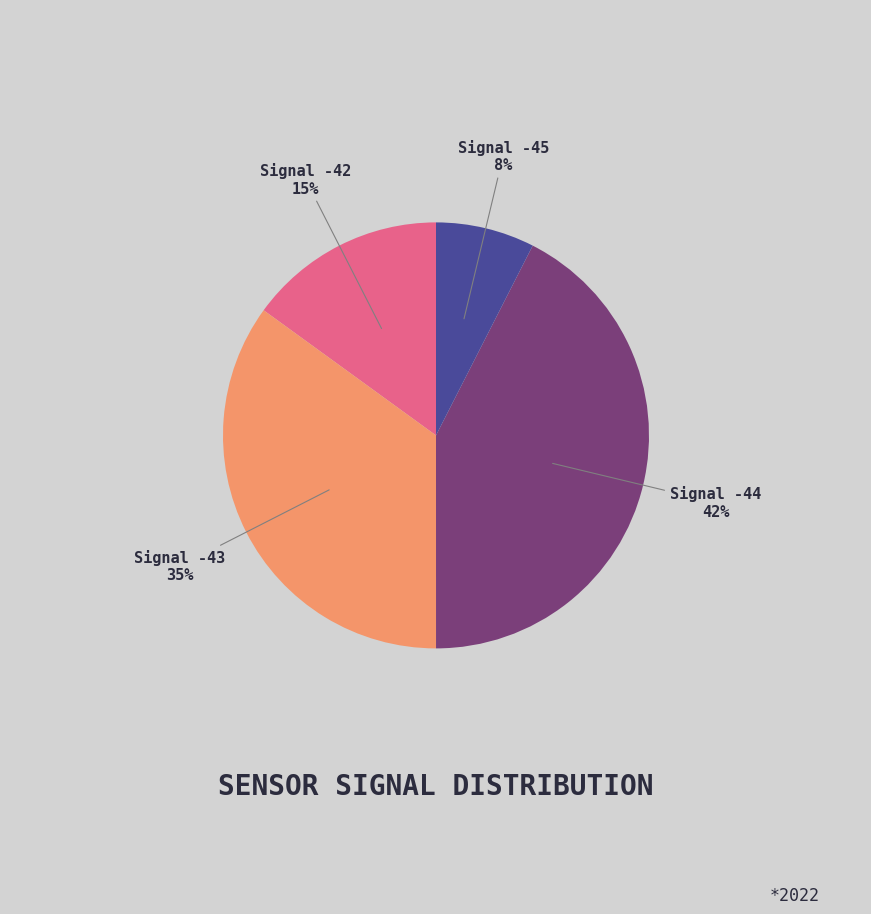

Does any single category account for the majority?

No